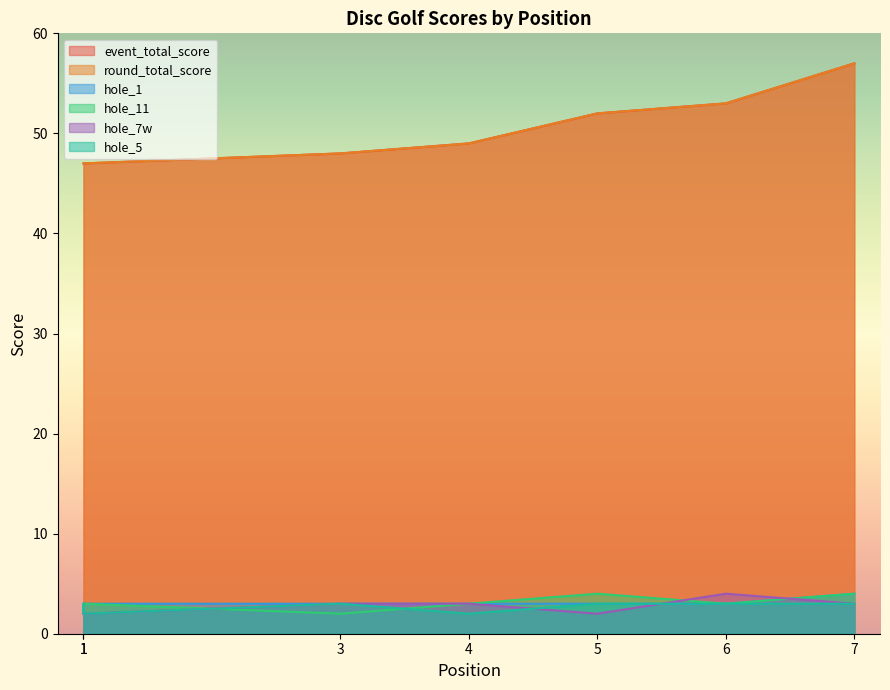

Does the chart display data point markers on the line(s)?

No